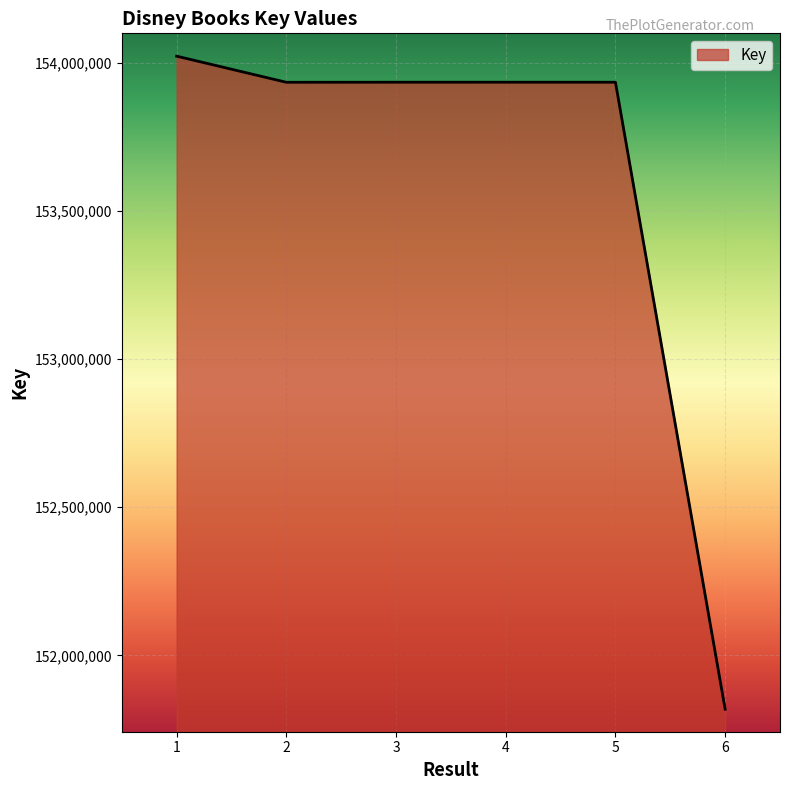

What is the difference between the second highest and minimum values?

2116610